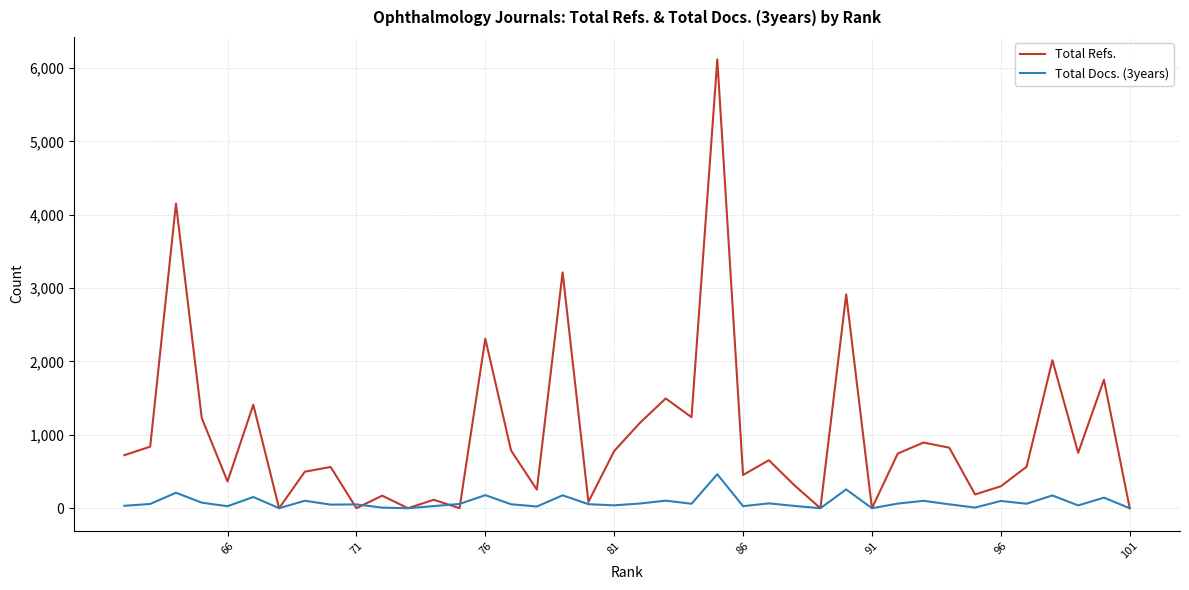

True or false: Total Docs. (3years) has more than 1 interior local peaks.

True